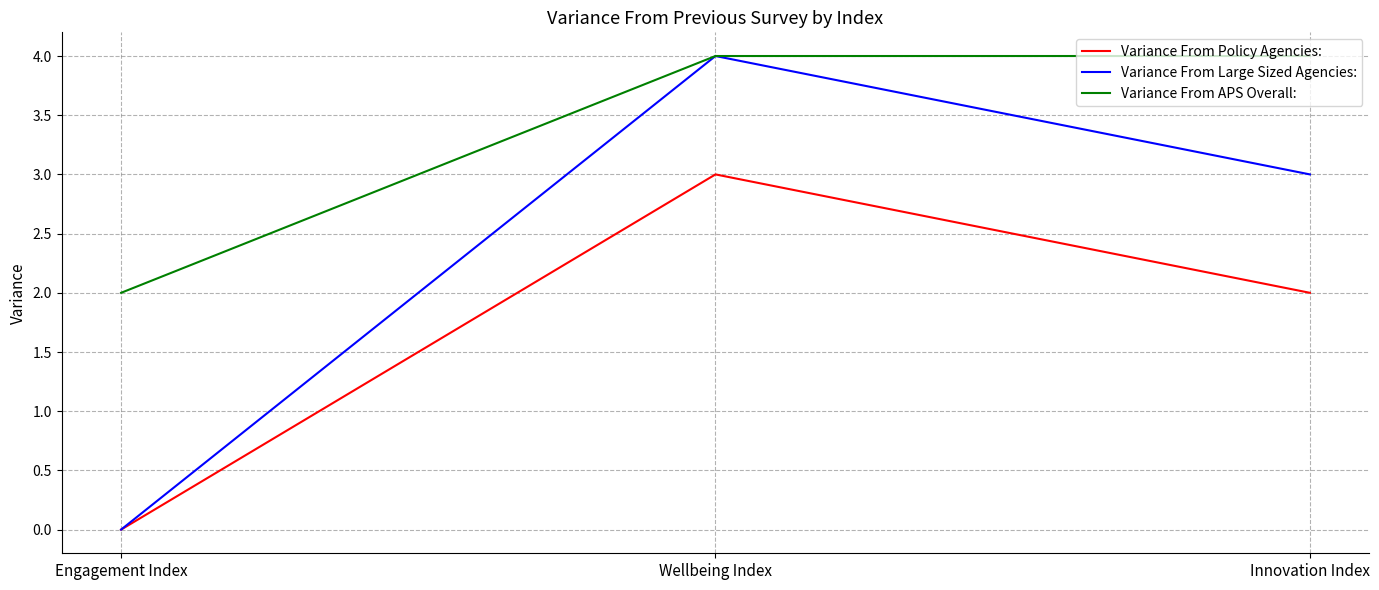

Rank the series at Innovation Index from lowest to highest value.

Variance From Policy Agencies:, Variance From Large Sized Agencies:, Variance From APS Overall: